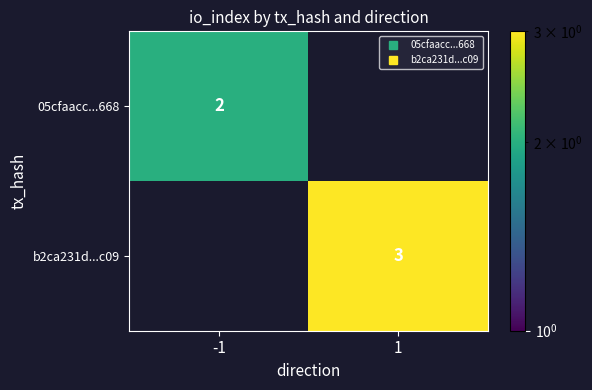

What is the maximum value for 05cfaacc...668?

2